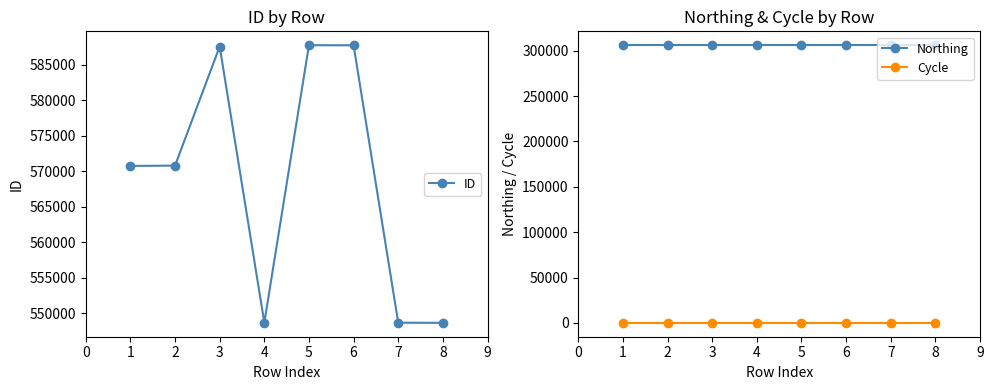

List the series in order of their overall mean, lowest first.

Cycle, Northing, ID